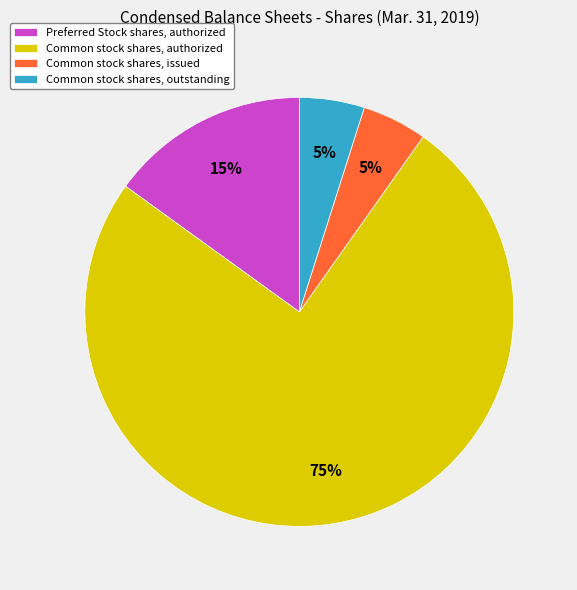

To the nearest percent, what is the combined percentage of Common stock shares, issued and Preferred Stock shares, authorized?

20%